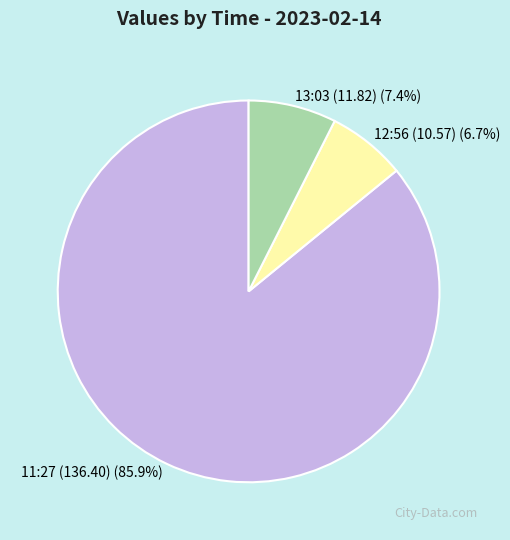

Which slice represents more than half of the pie?

11:27 (136.40)